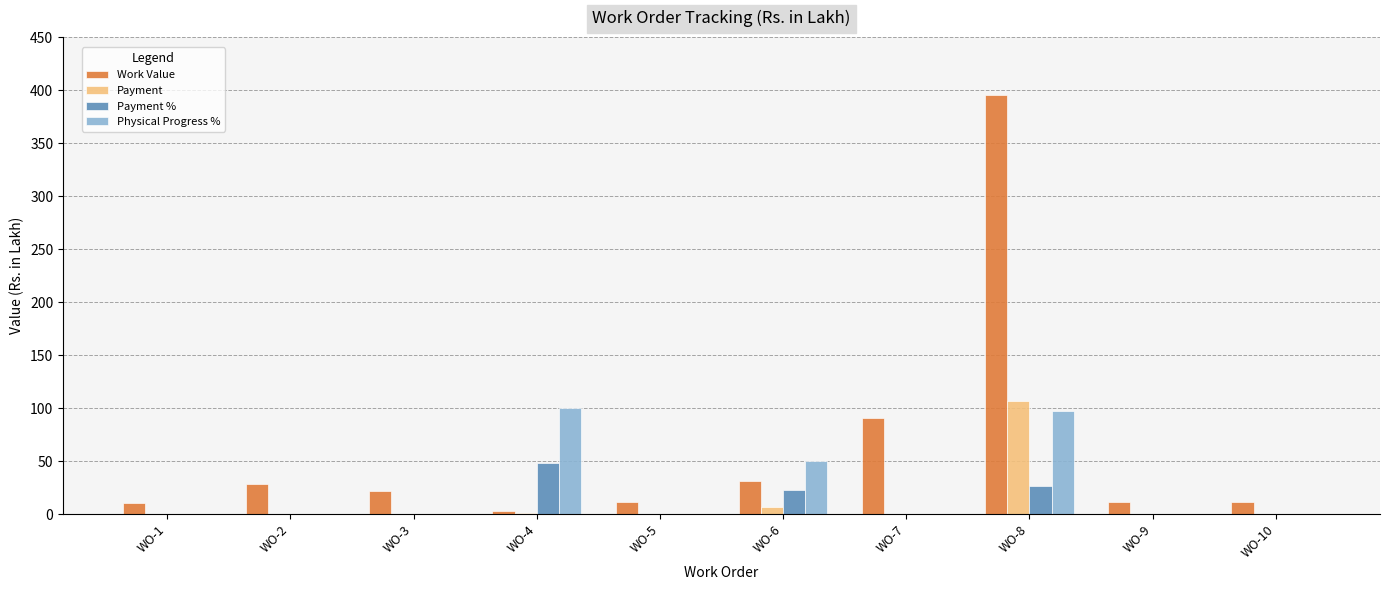

The value of Physical Progress % at WO-2 is 68.9. True or false?

False